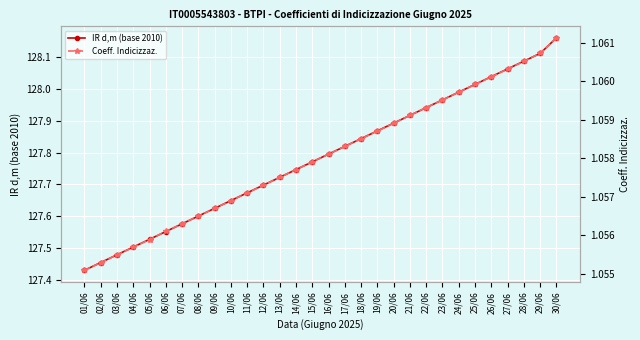

How many distinct data groups are displayed?

2